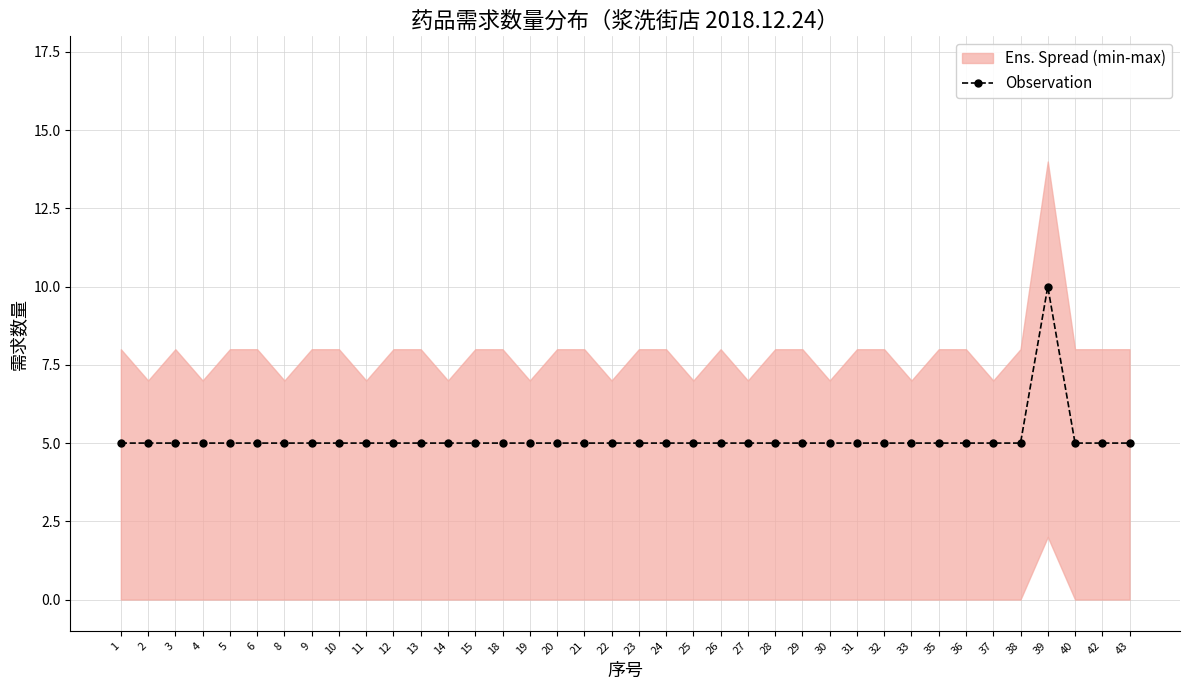

The value at 30 is 5. True or false?

True